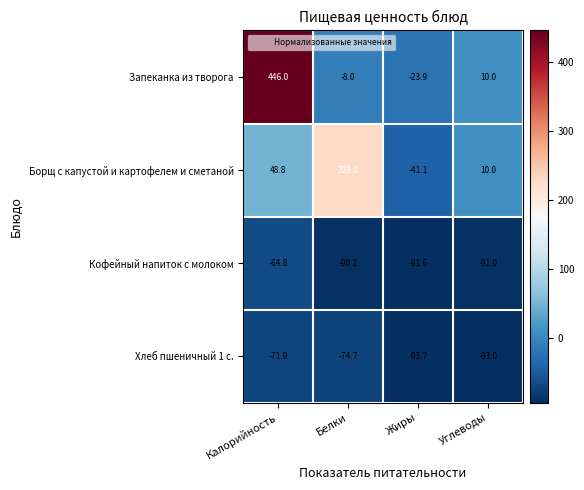

At which category is the sum across all series the highest?

Калорийность